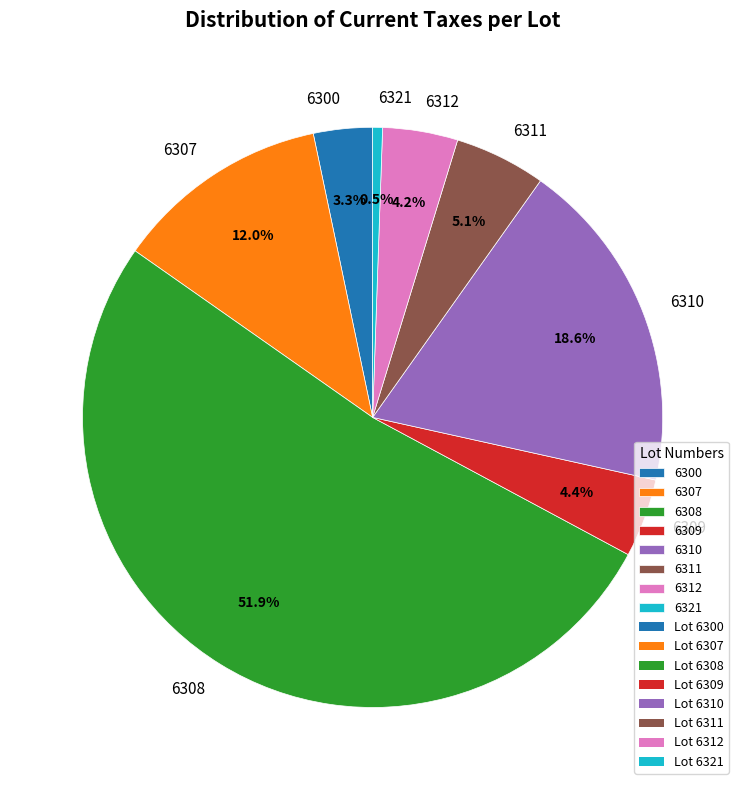

The 6308 slice represents 52% of the pie. True or false?

True